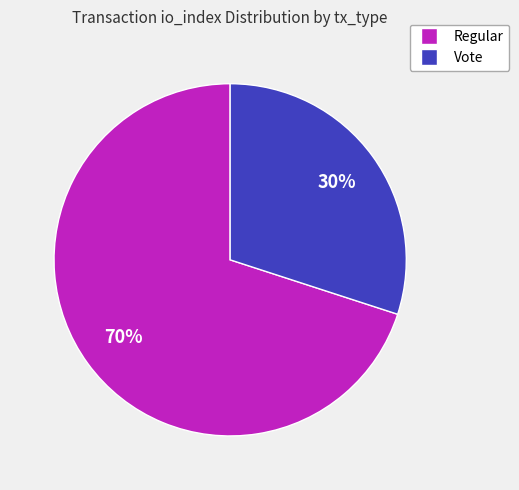

Which has a higher value, Regular or Vote?

Regular